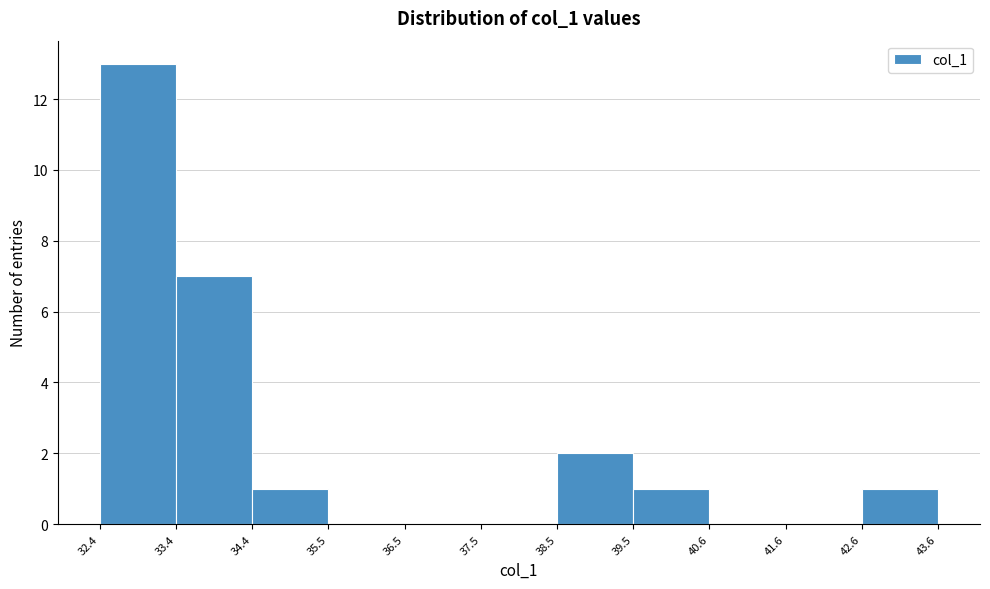

Reading left to right, list every bar in this chart as the range it spans on the x-axis followed by its height. The values are not printed on the chart, so give them approximately, as read against the axis.

32.4 to 33.4: 13
33.4 to 34.4: 7
34.4 to 35.5: 1
35.5 to 36.5: 0
36.5 to 37.5: 0
37.5 to 38.5: 0
38.5 to 39.5: 2
39.5 to 40.6: 1
40.6 to 41.6: 0
41.6 to 42.6: 0
42.6 to 43.6: 1